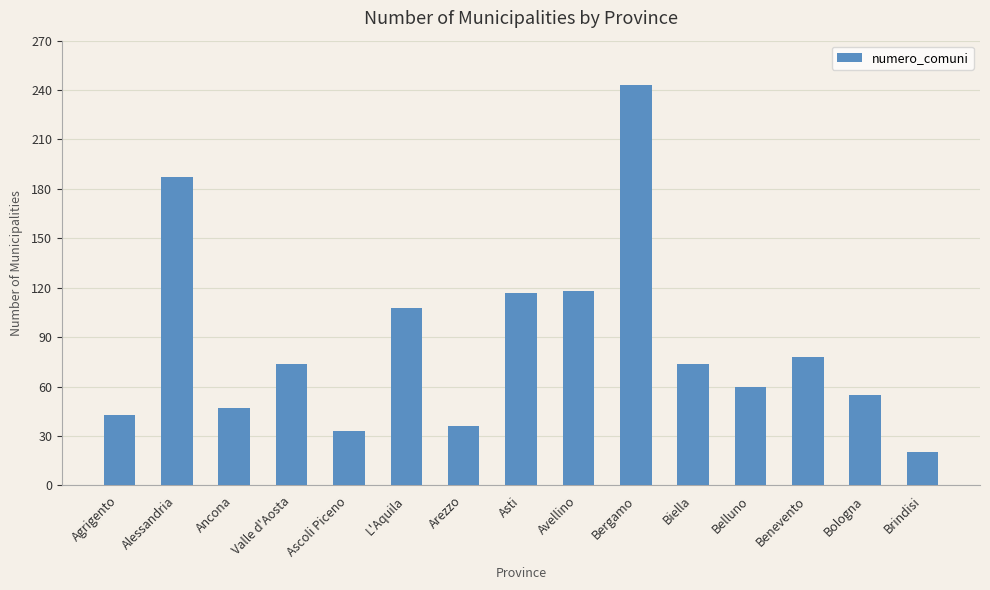

Between L'Aquila and Brindisi, which is larger?

L'Aquila